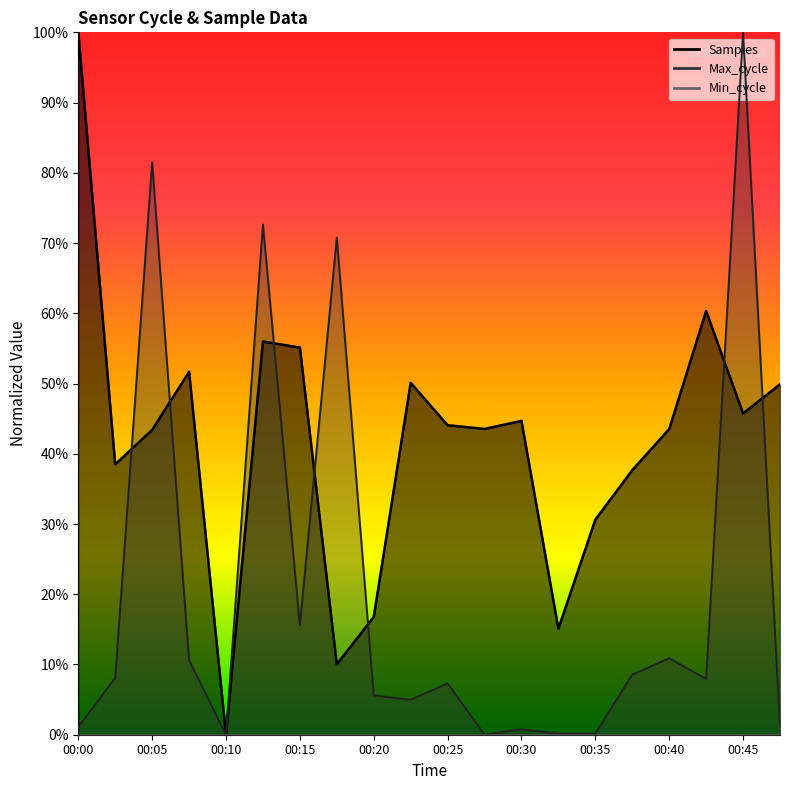

Which has a higher value, 00:27 or 00:37?

00:27